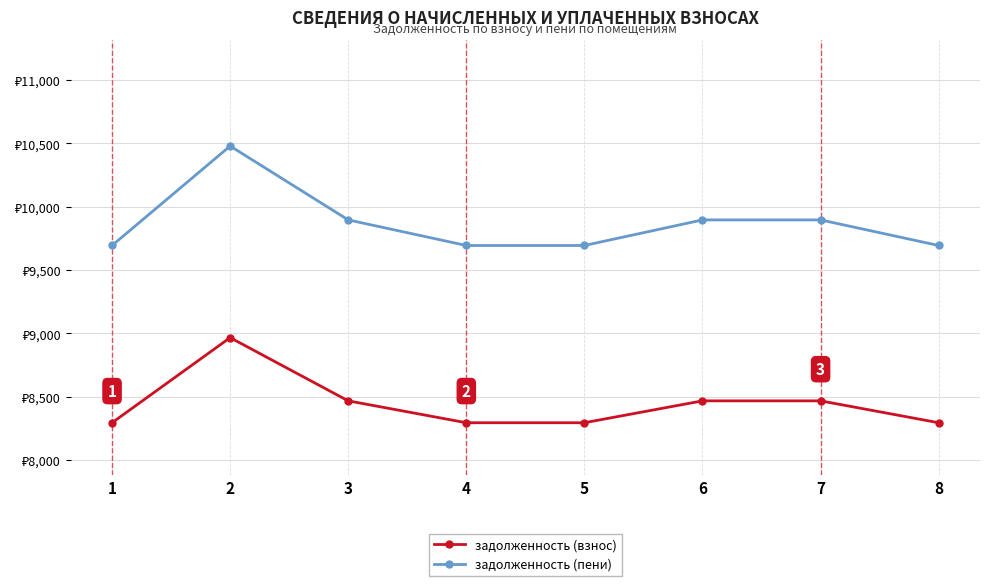

What is the maximum value for задолженность (взнос)?

8966.4